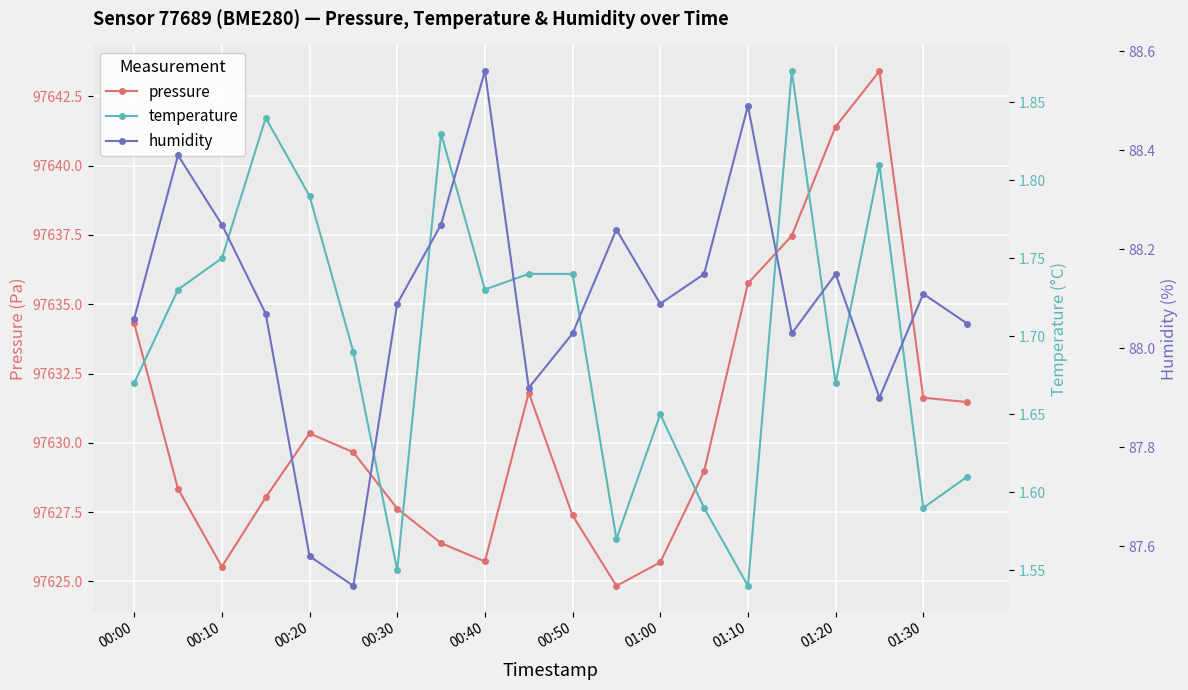

True or false: temperature and pressure intersect in this chart.

False